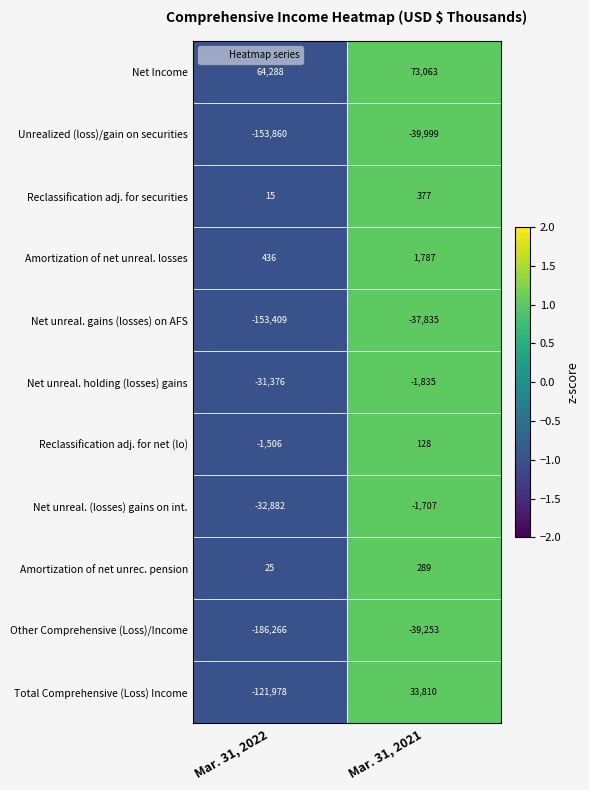

Is it true that Amortization of net unrec. pension equals 483 at Mar. 31, 2021?

False